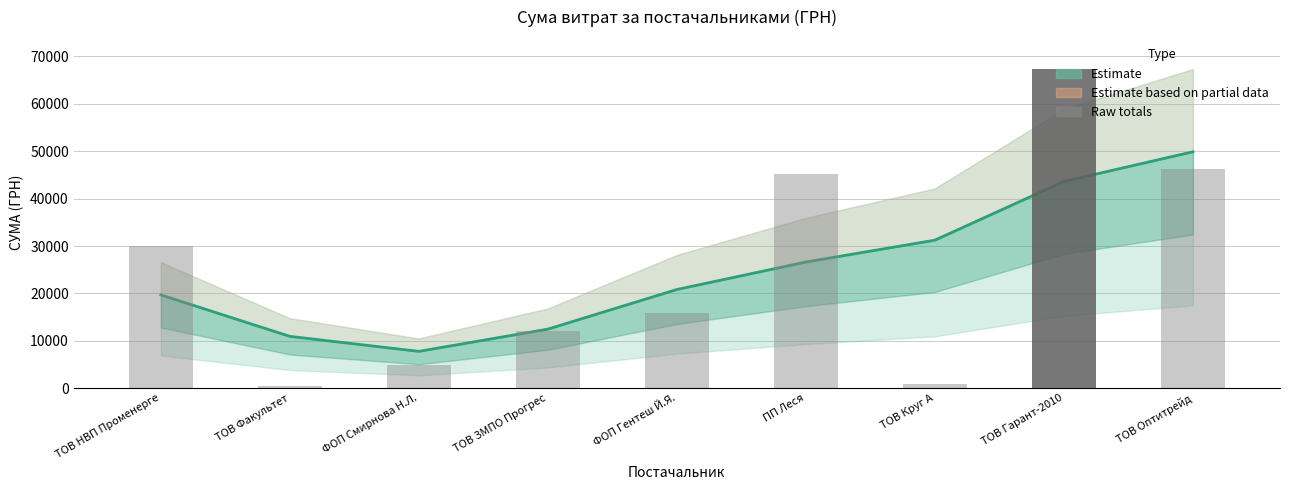

What is the difference between the maximum and minimum values in the Raw totals series?

67015.6